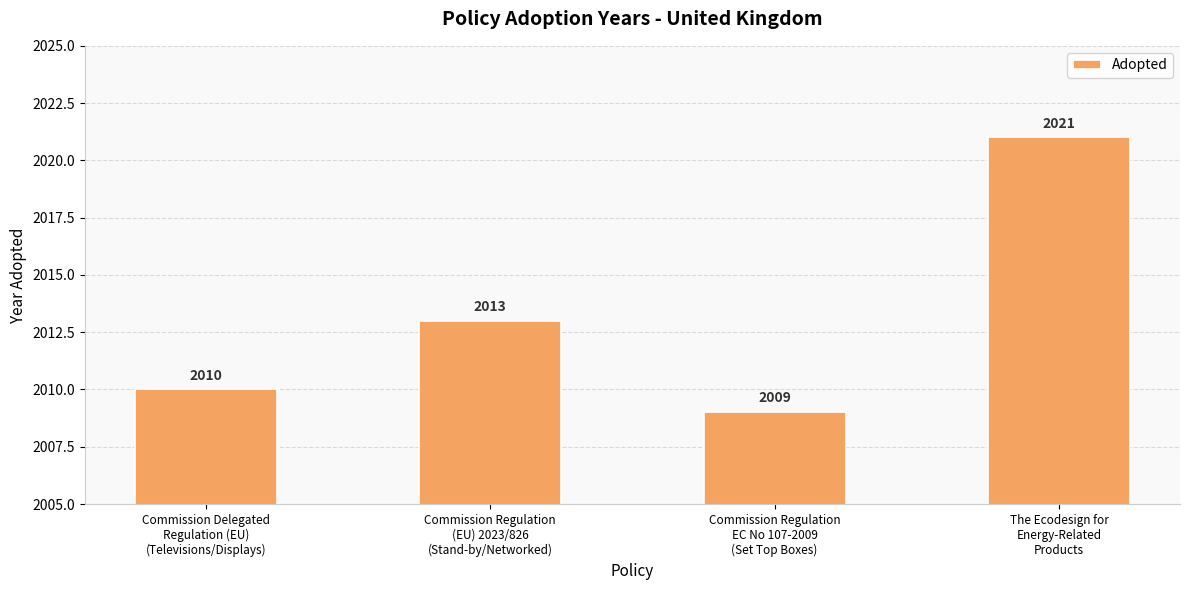

Which category has the lowest value across all series?

Commission Regulation
EC No 107-2009
(Set Top Boxes)